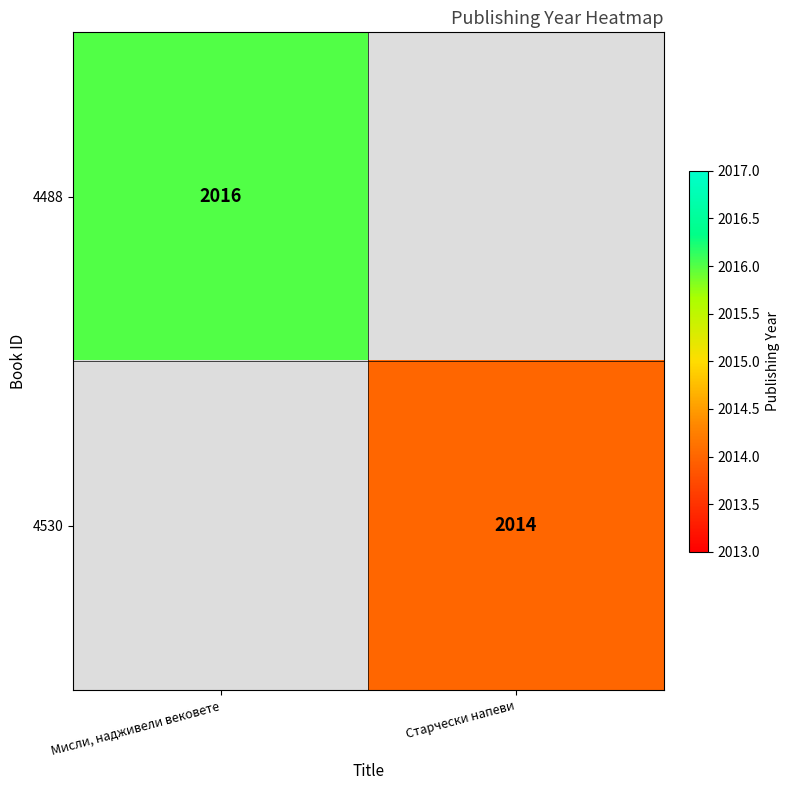

Is it true that 4530 equals 2014 at Старчески напеви?

True